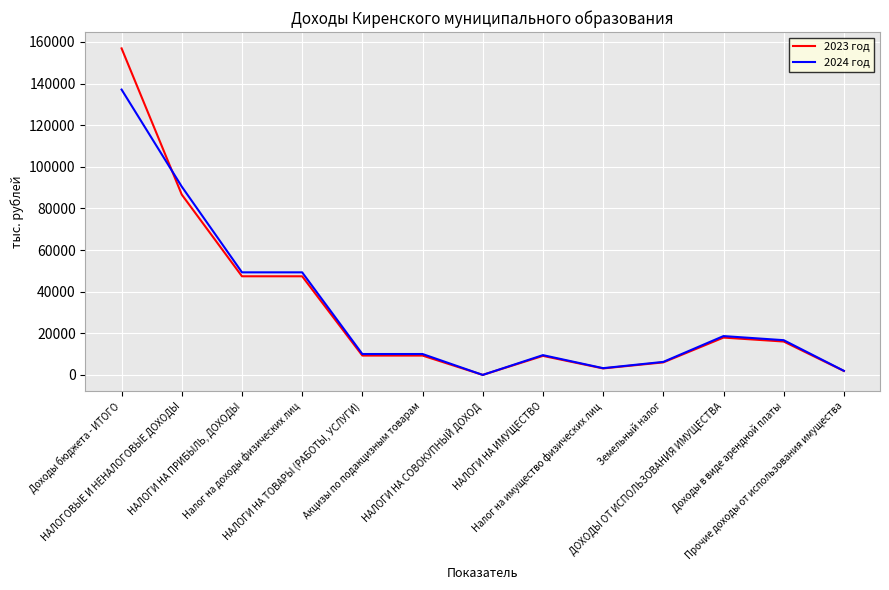

Where does the 2023 год series first go above 9299?

Доходы бюджета - ИТОГО